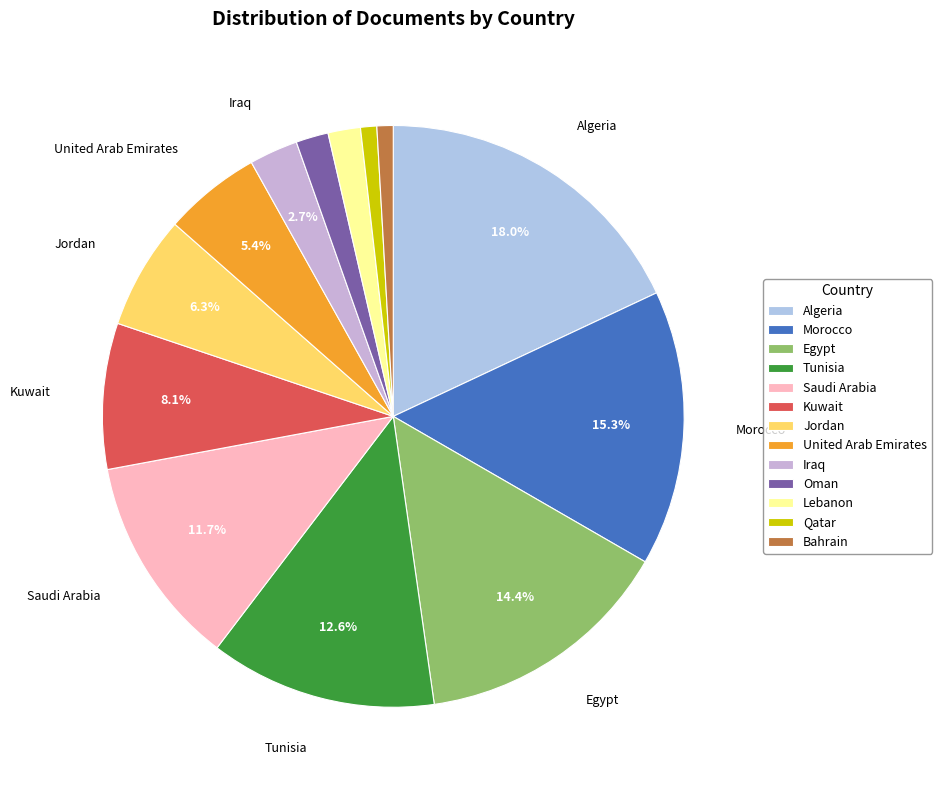

What is the ratio of the value at Bahrain to the value at Egypt?

0.1